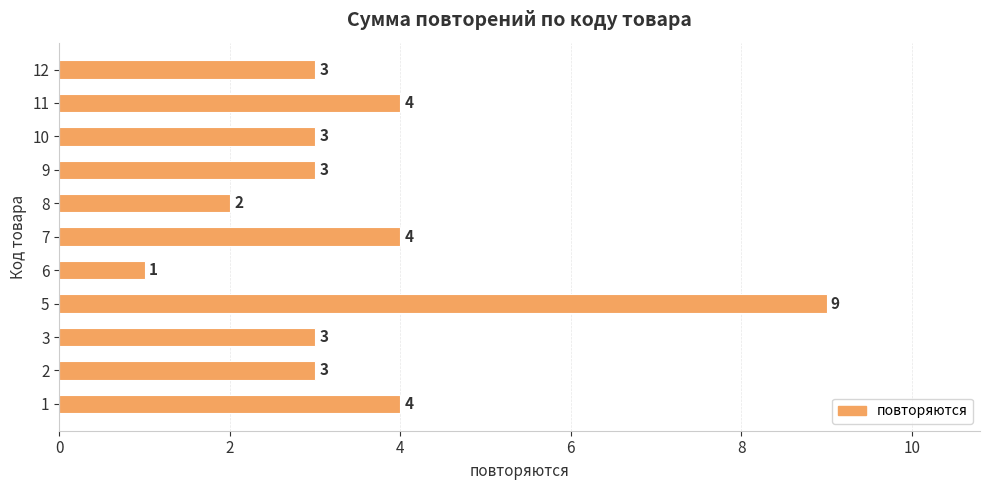

Are the bars horizontal?

Yes